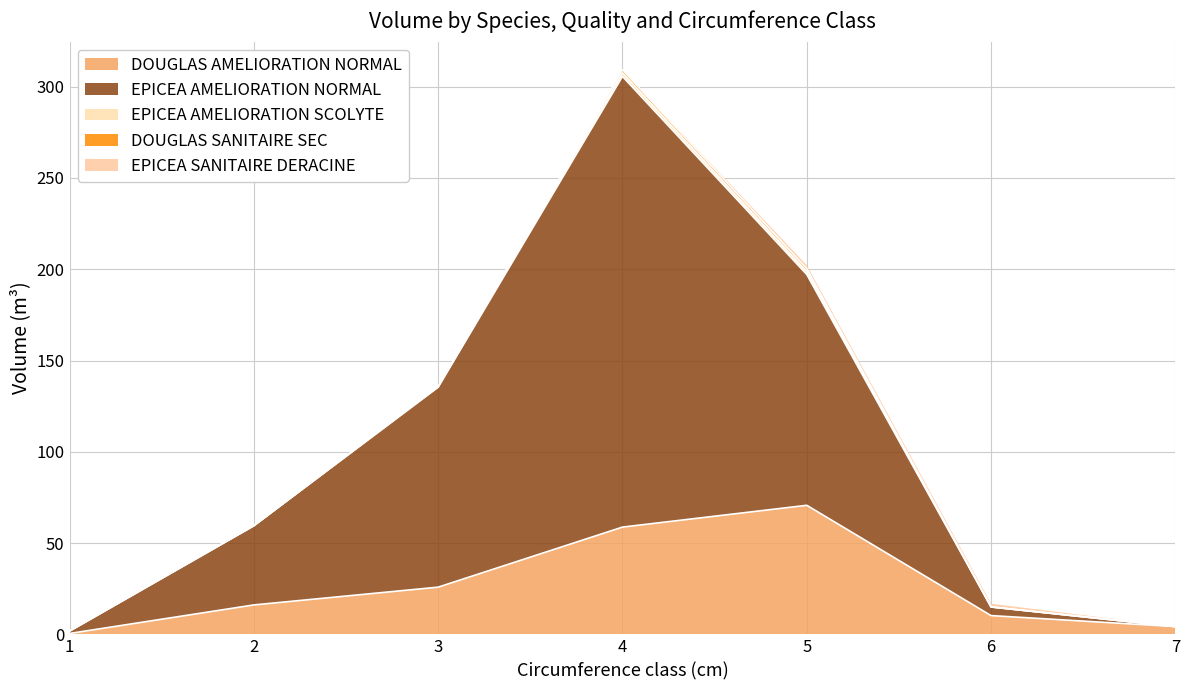

What is the maximum value for DOUGLAS SANITAIRE SEC?

1.7